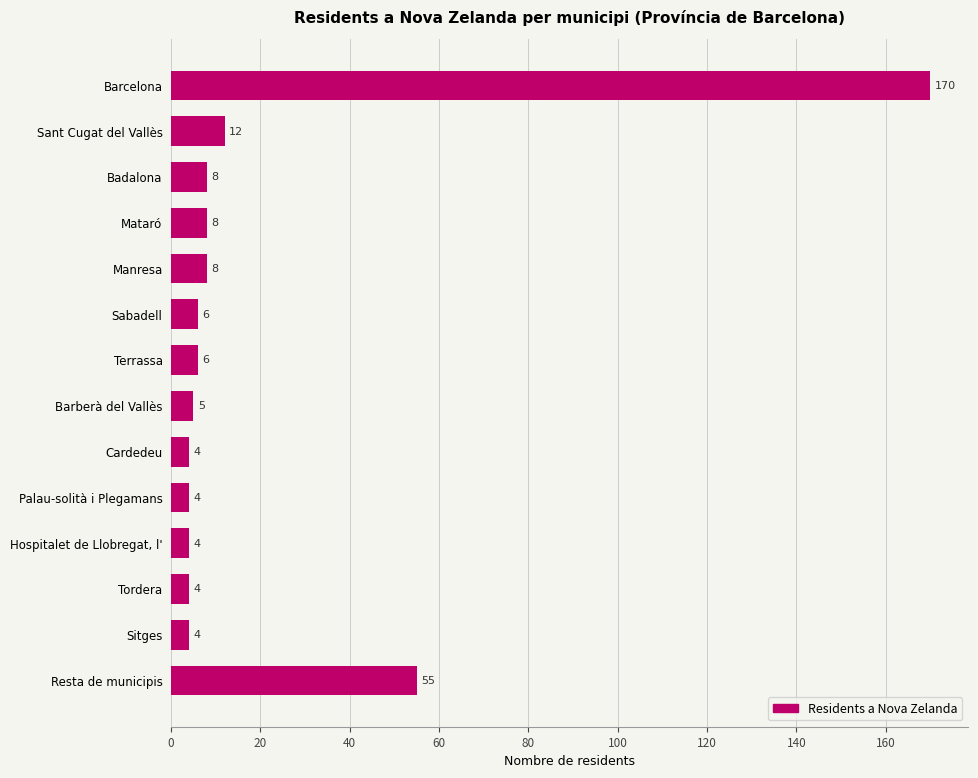

Read the value at Mataró.

8